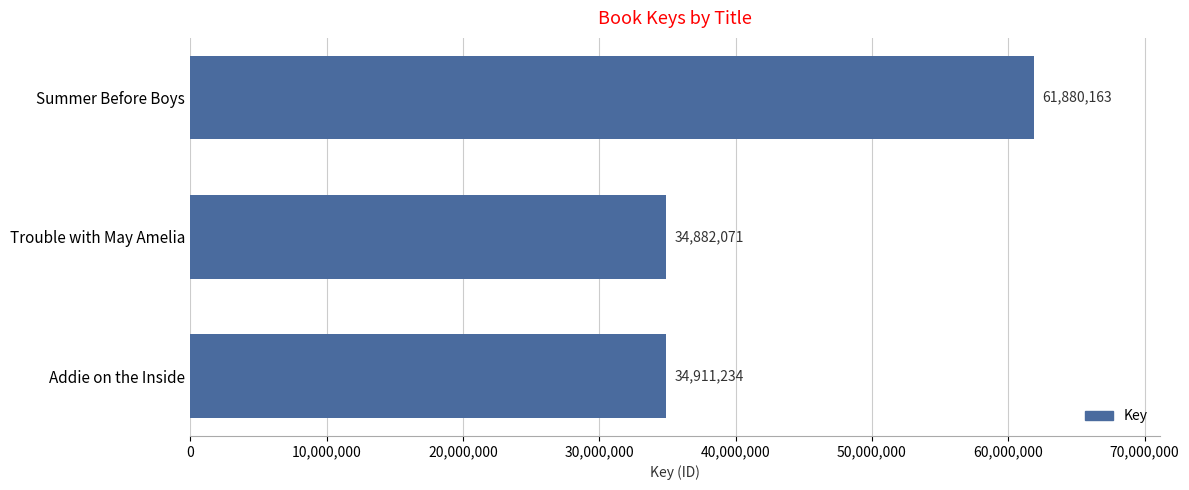

How many series are shown in this chart?

1